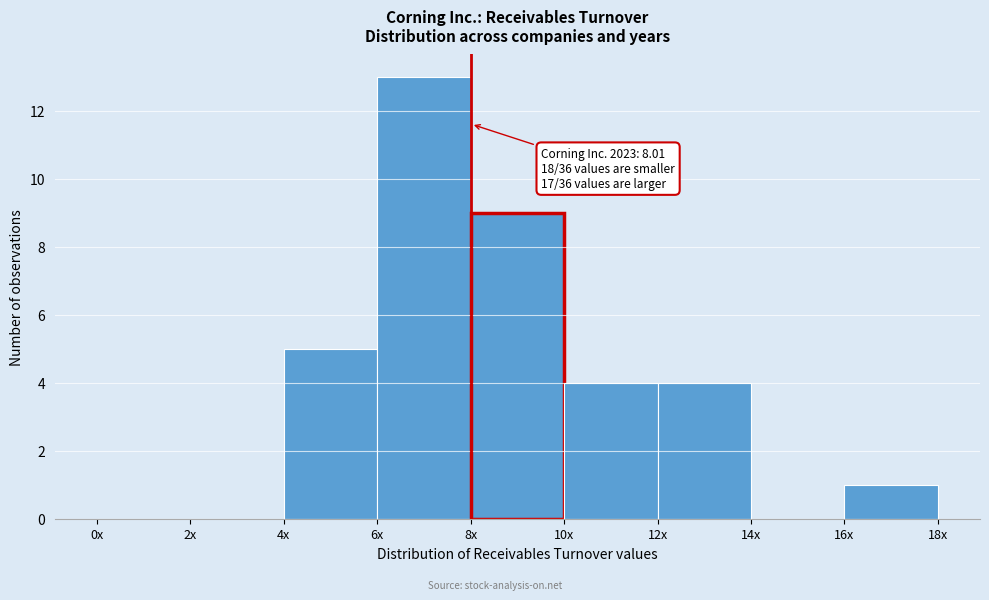

Reading left to right, transcribe all the data shown in this chart.

0x=0	2x=0	4x=5	6x=13	8x=9	10x=4	12x=4	14x=0	16x=1